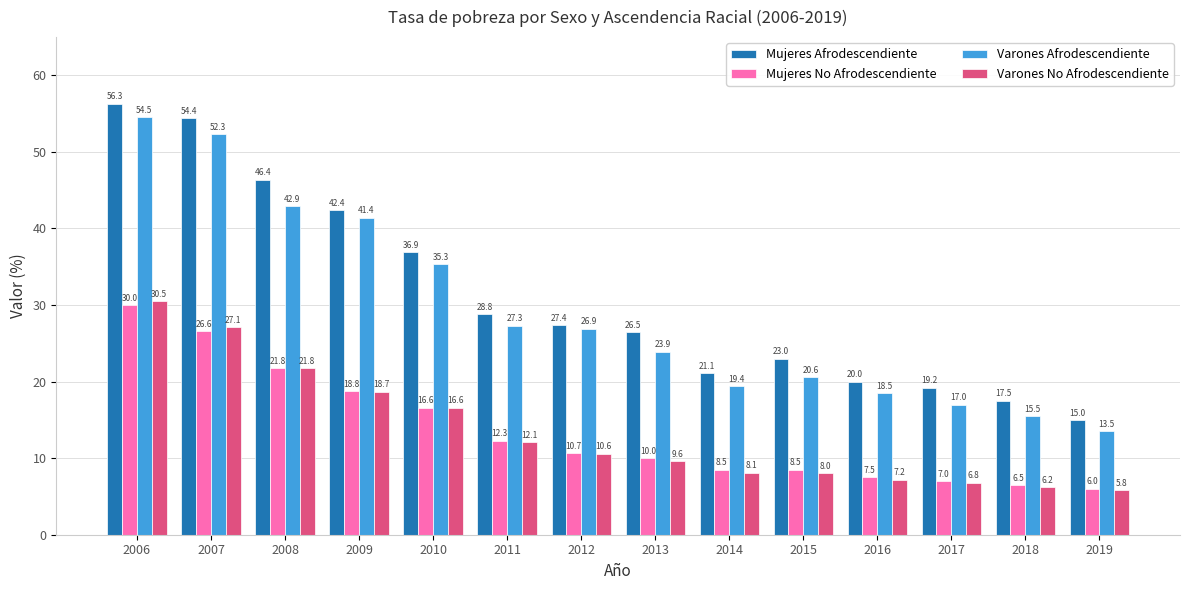

What is the difference between the highest and lowest values at 2010?

20.3